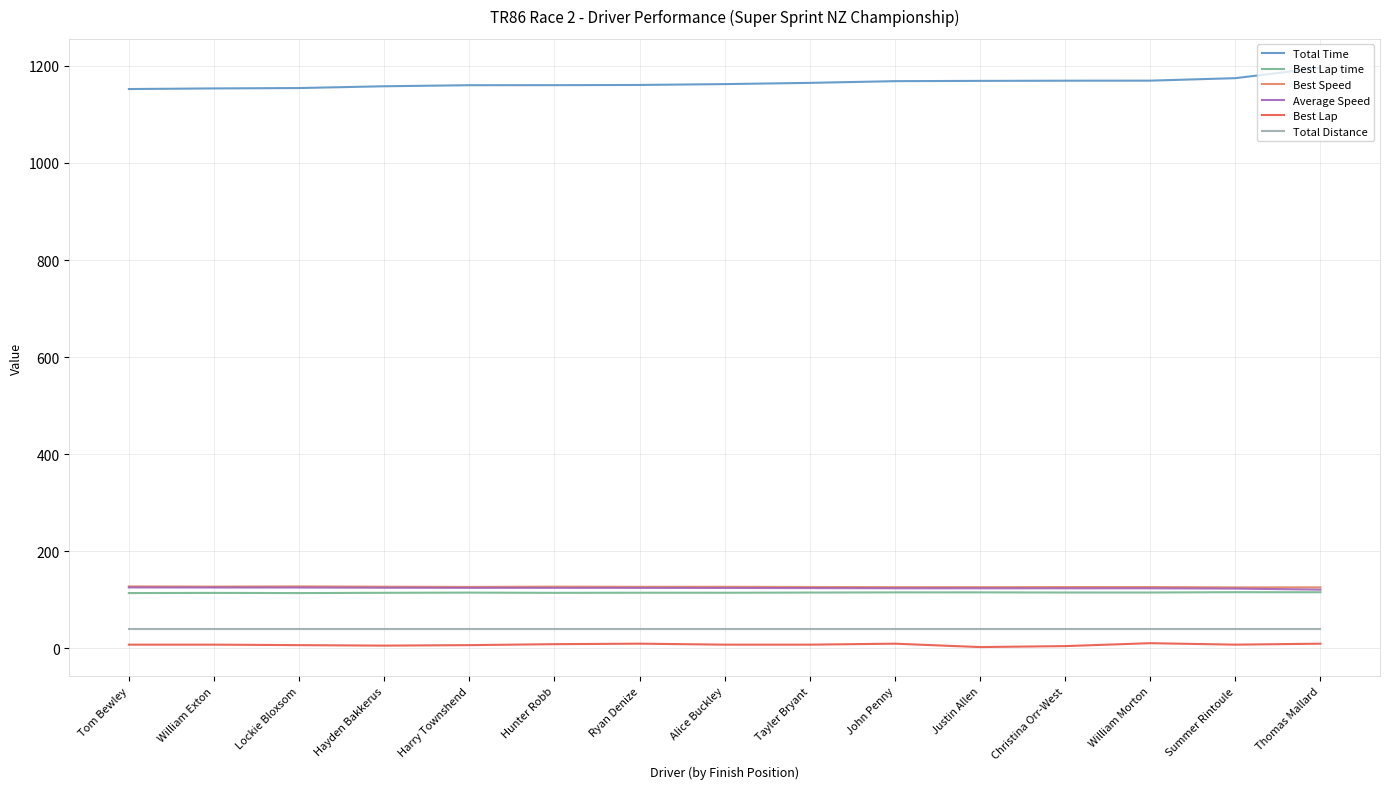

At which category does the chart reach its peak across all series?

Thomas Mallard